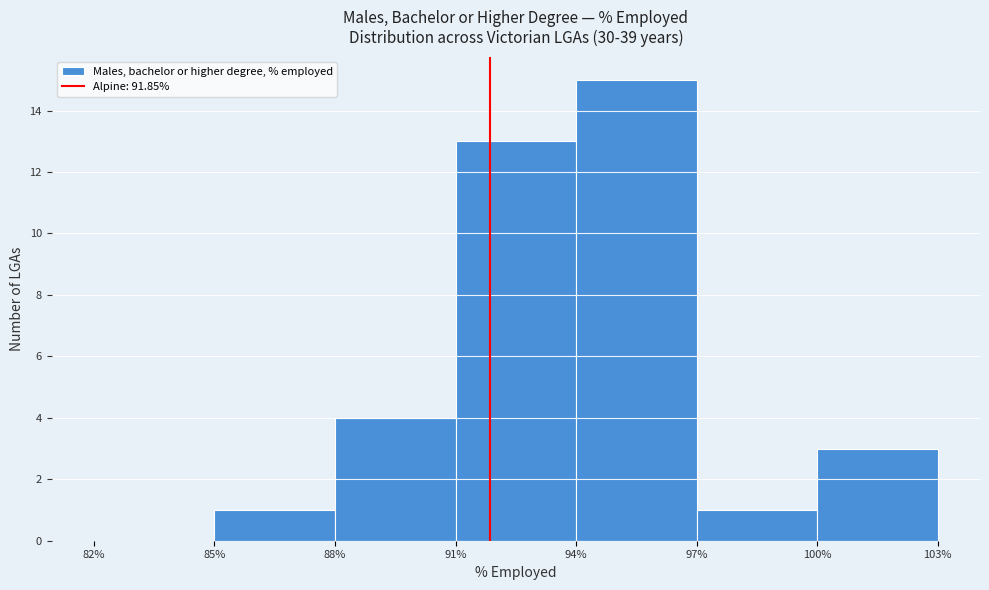

How tall is the bar that spans 85% to 88% on the x-axis? The values are not printed on the chart, so give them approximately, as read against the axis.

1